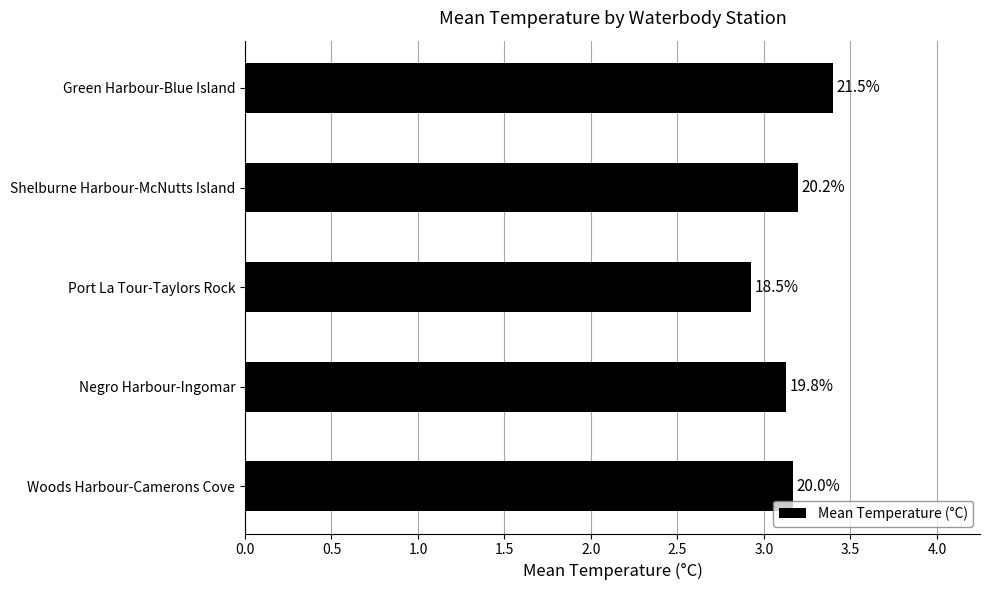

How many bars are there in total?

5